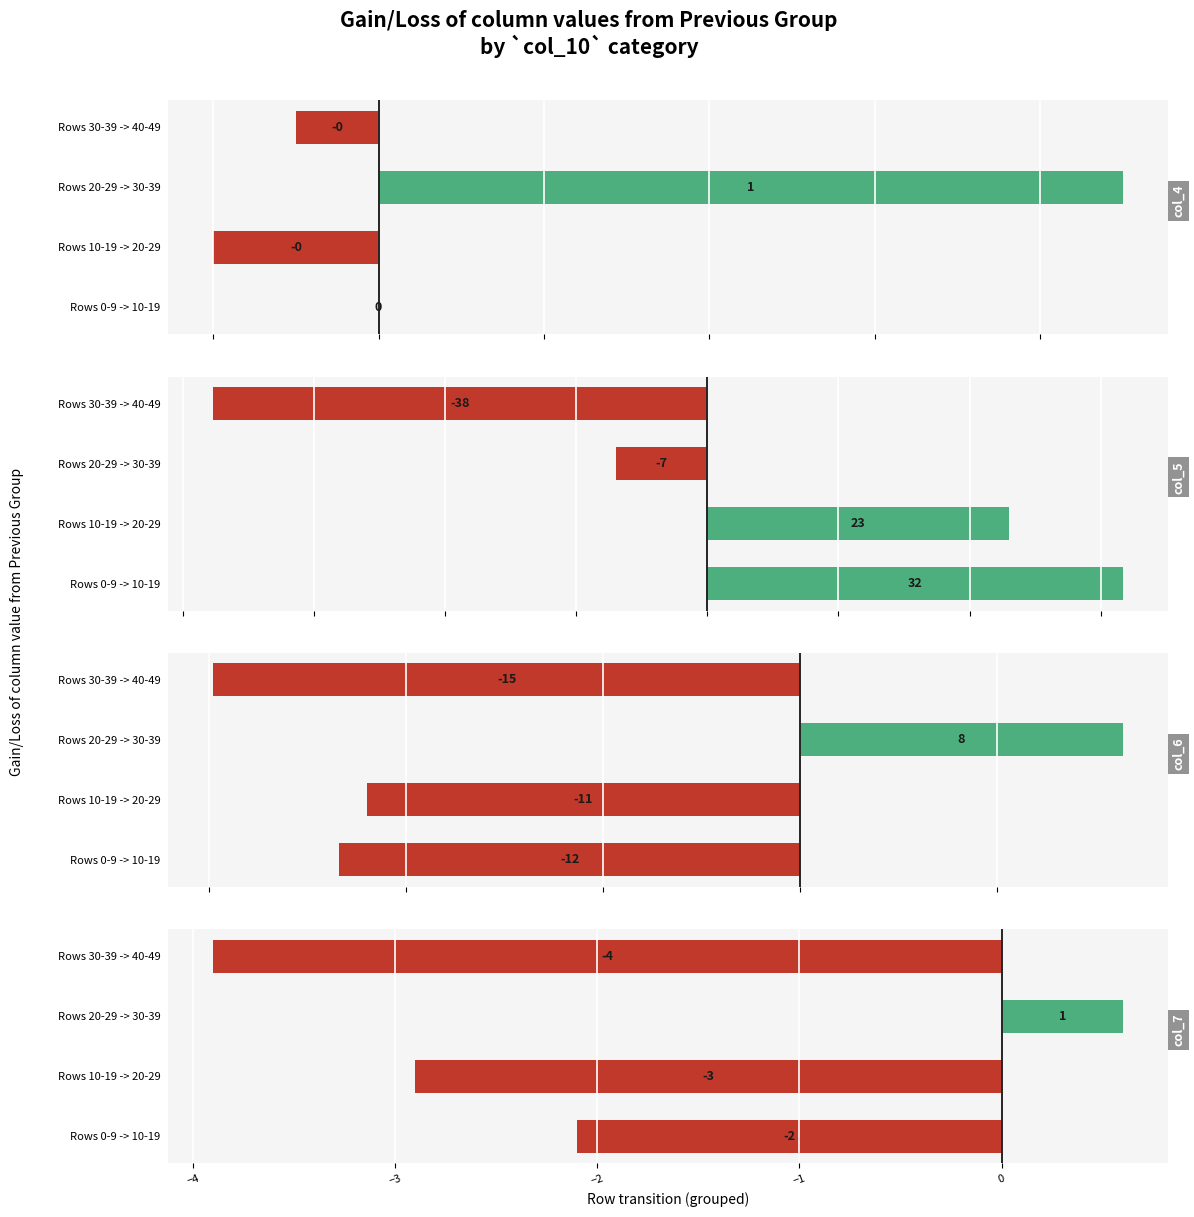

Rank the series by their average value, from highest to lowest.

col_5, col_4, col_7, col_6